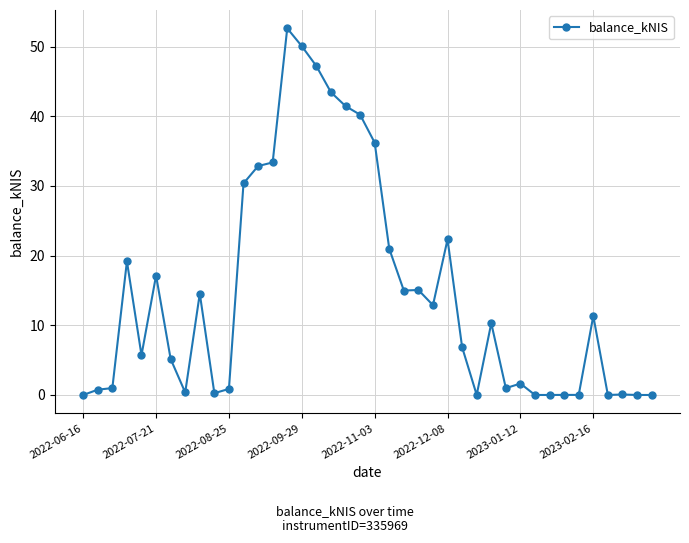

How many lines are shown in the chart?

1